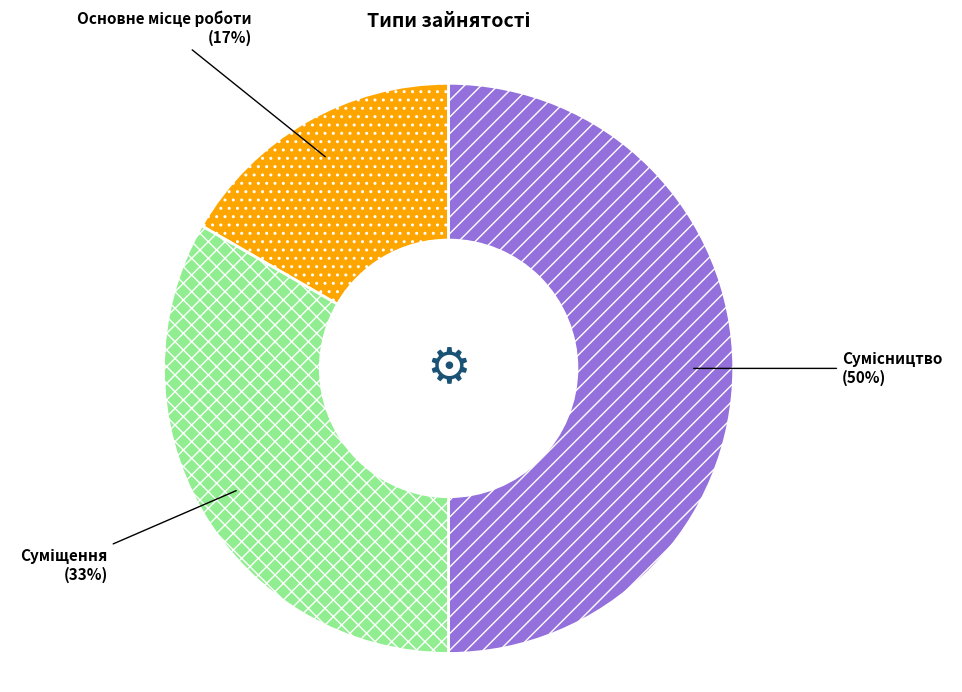

To the nearest percent, what is the average slice percentage?

33%